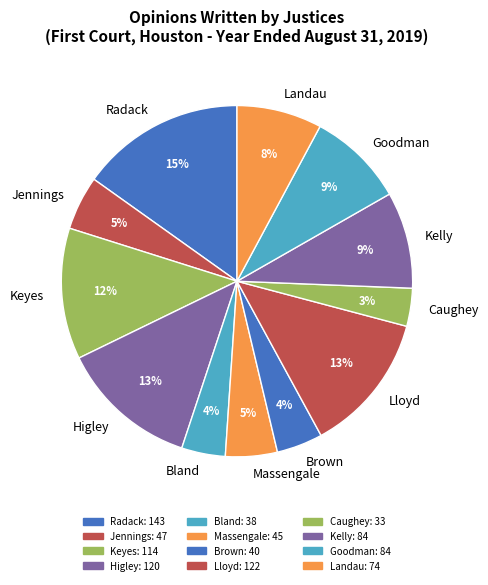

Which category has the smallest portion of the pie?

Caughey